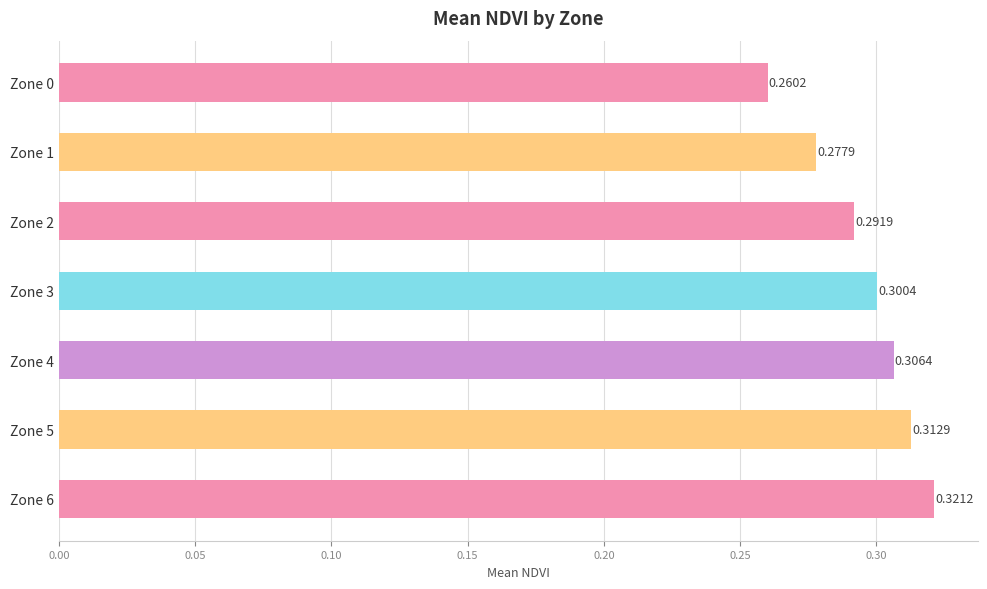

Rank the categories by value from highest to lowest.

Zone 6, Zone 5, Zone 4, Zone 3, Zone 2, Zone 1, Zone 0